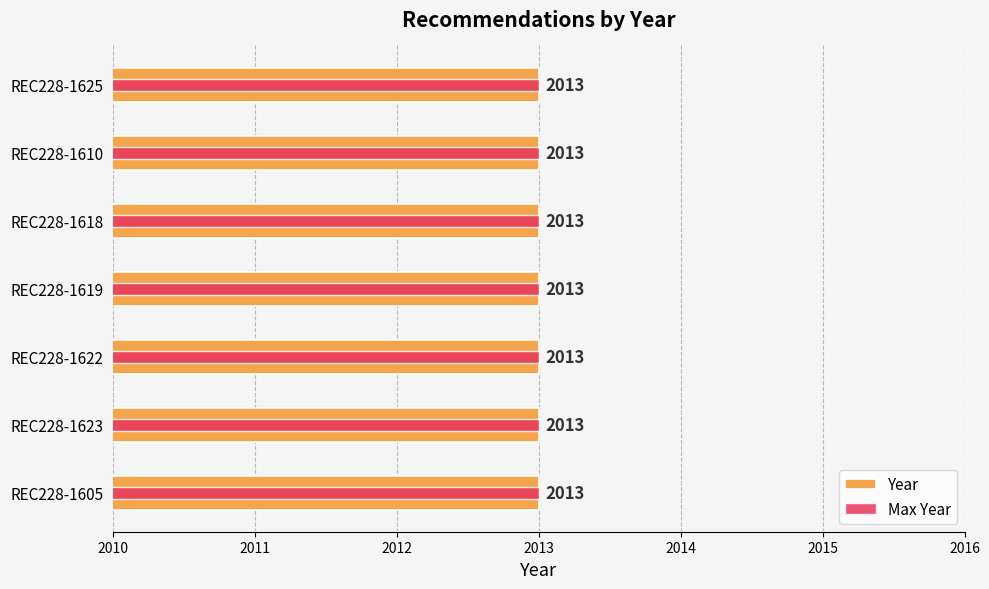

True or false: Year has a value of 0.8 at 2010.

False